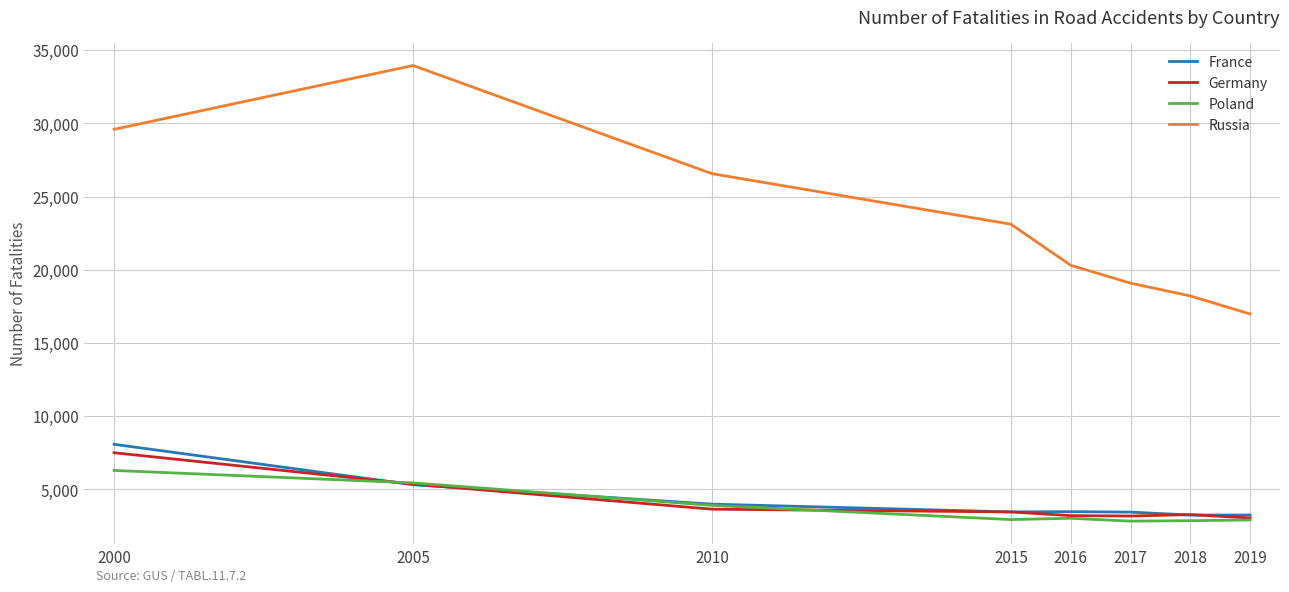

The France series shows 3448 at 2017. True or false?

True